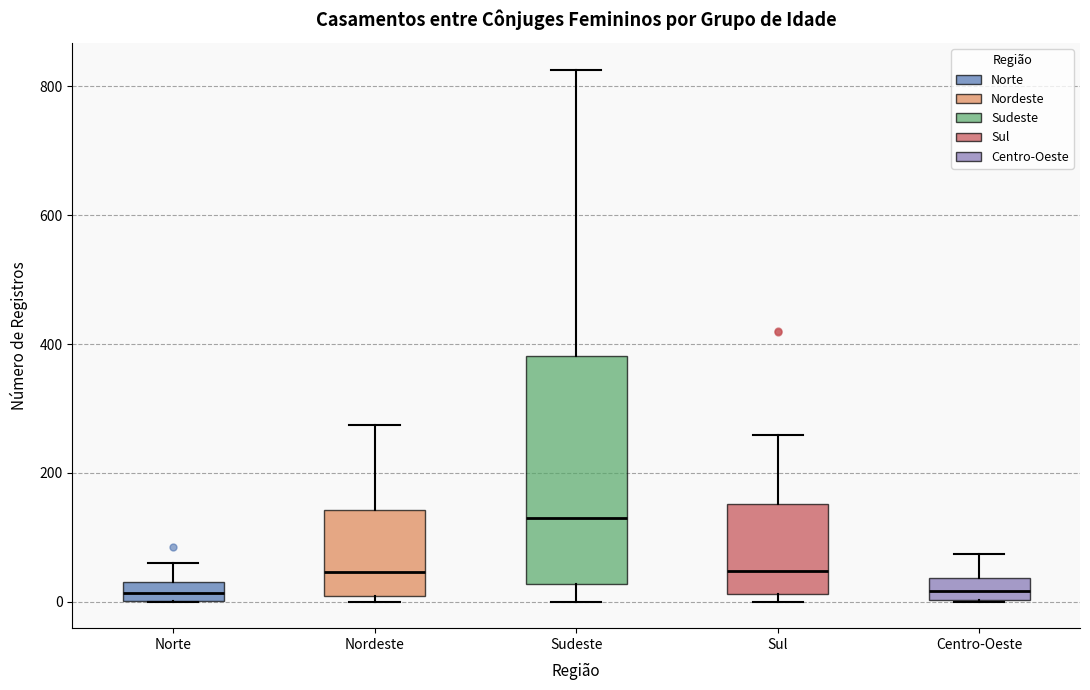

Comparing the boxes themselves (not the whiskers), which one is the tallest?

Sudeste